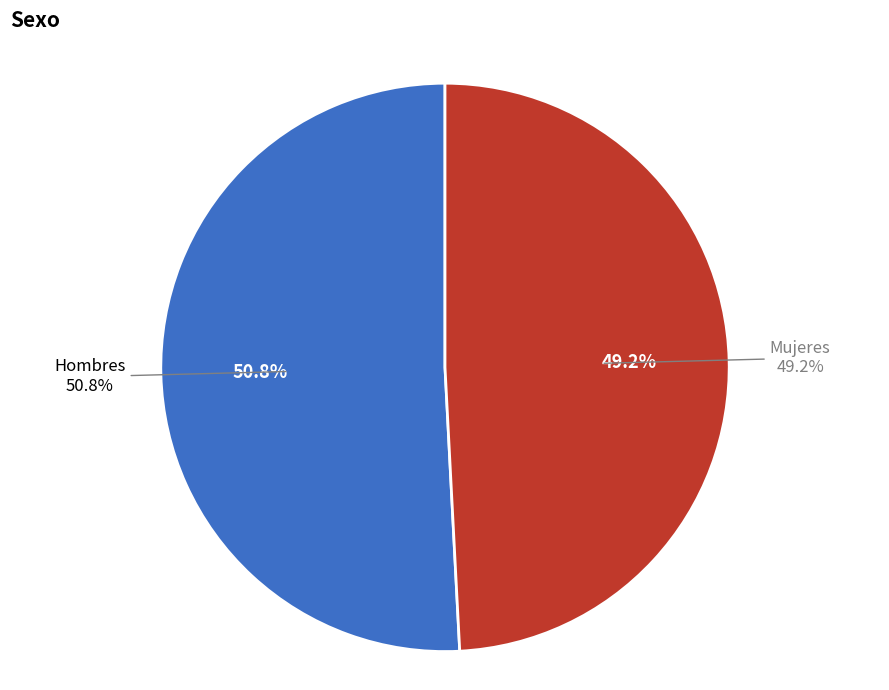

Which category has the biggest portion of the pie?

Hombres